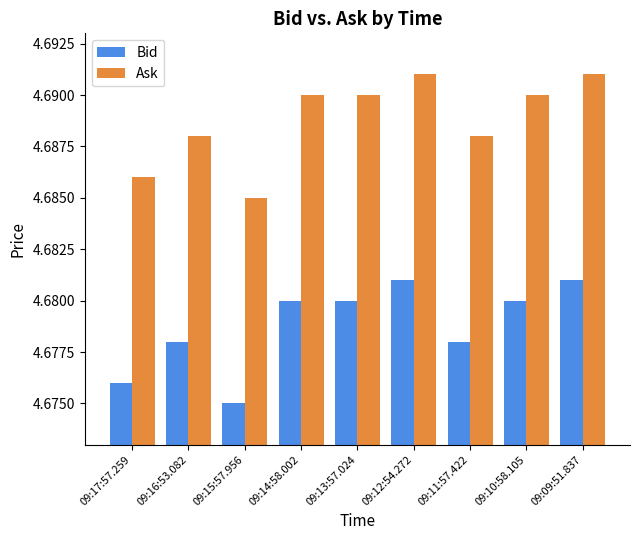

At 09:17:57.259, list the series in order from smallest to largest.

Bid, Ask